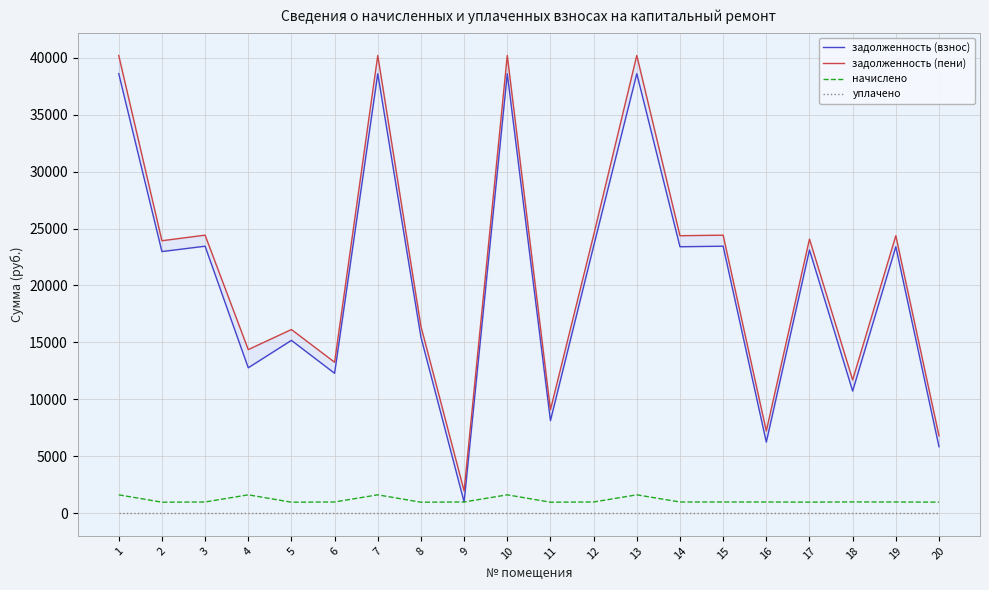

Is the value of задолженность (пени) at 18 greater than the value of уплачено at 3?

Yes